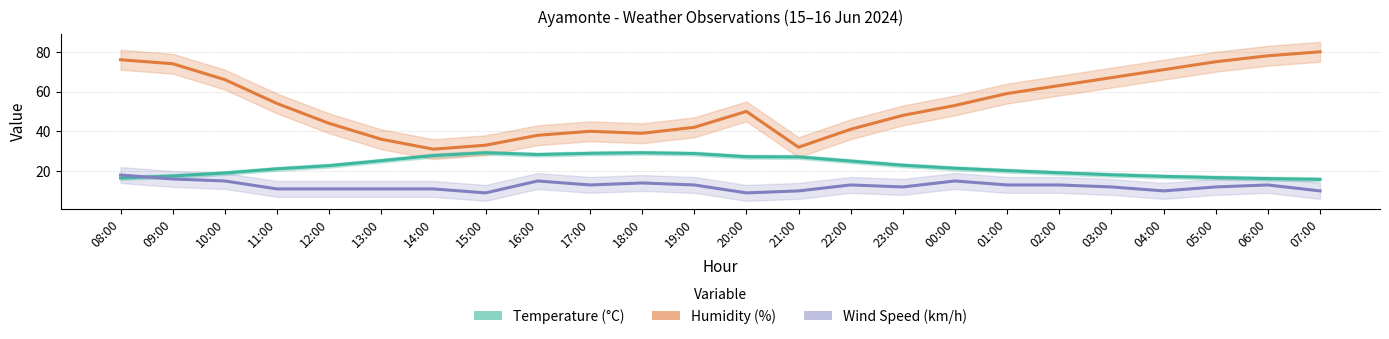

How many interior local peaks does the Wind Speed (km/h) series have?

5